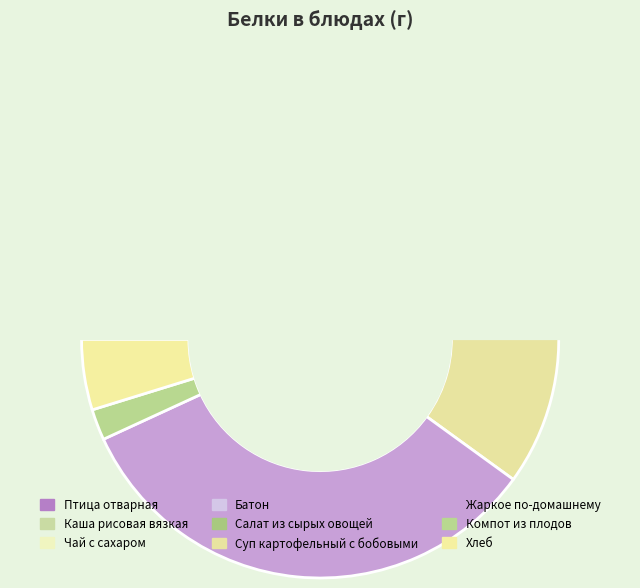

Is Суп картофельный с бобовыми the majority of the pie?

No